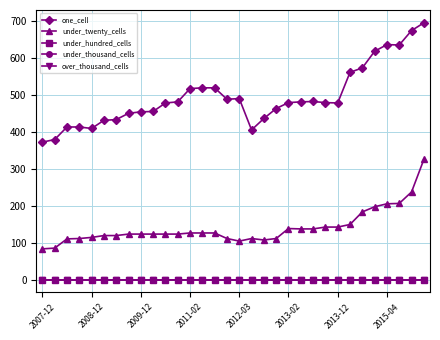

Is this an area chart (filled region under the line)?

No